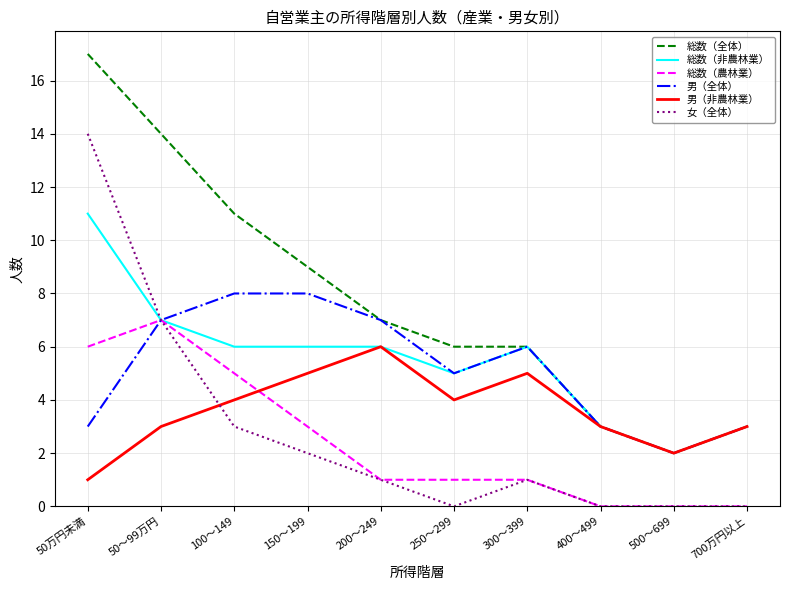

Which series has the largest total across all categories?

総数（全体）